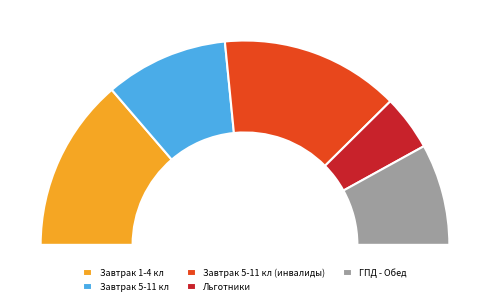

To the nearest percent, what is the average slice percentage?

20%